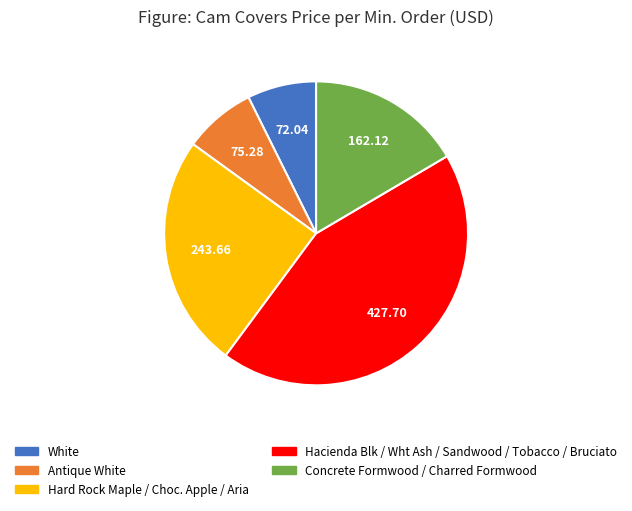

Is there any slice that represents more than half of the pie?

No